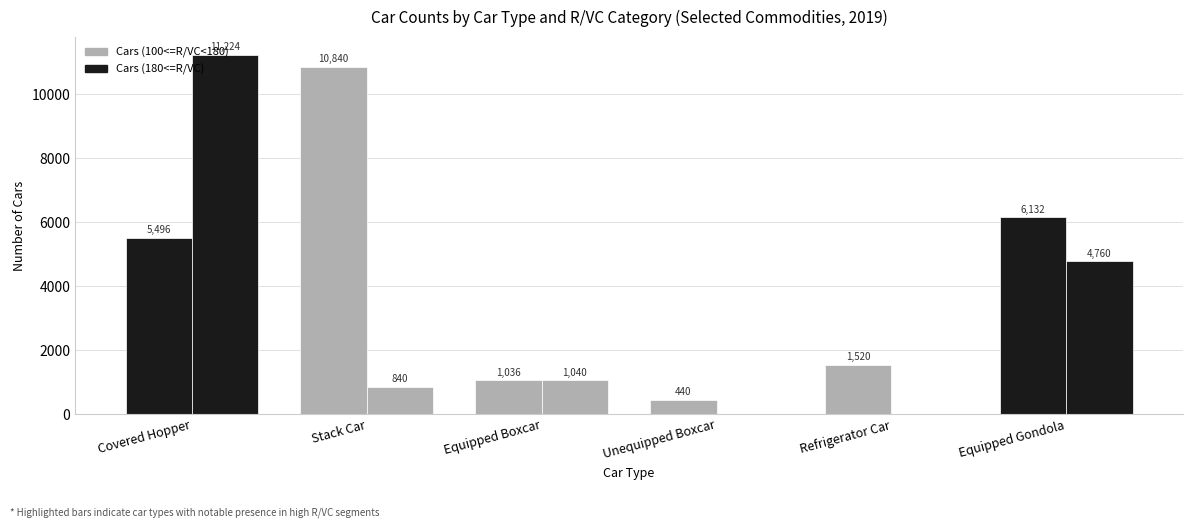

How many values in Cars (180<=R/VC) are above zero?

4